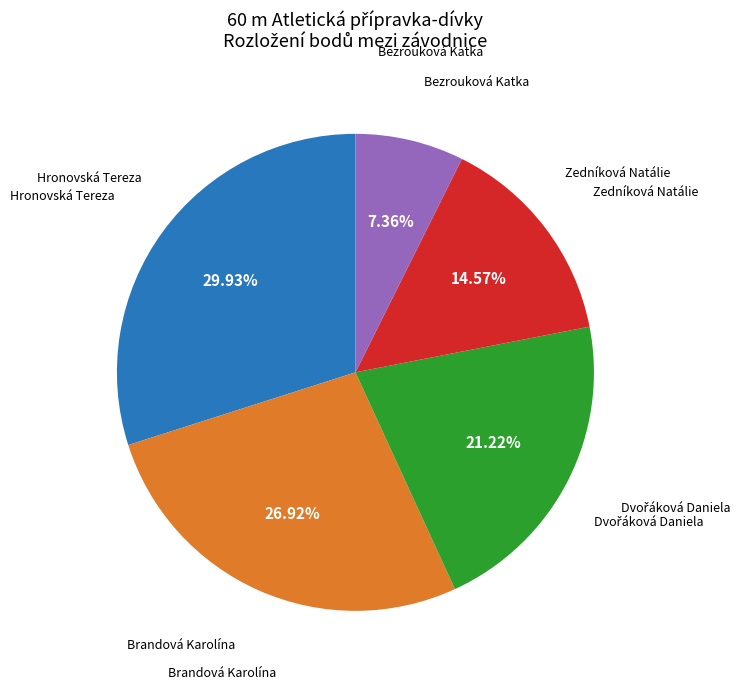

Does any single category account for the majority?

No